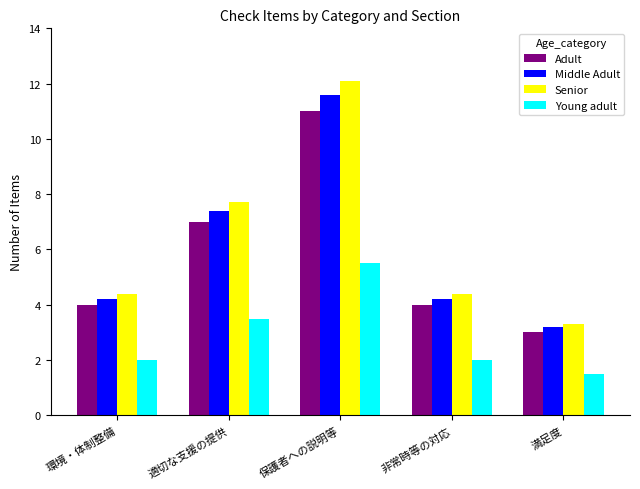

What is the label of the 1st bar from the left?

環境・体制整備